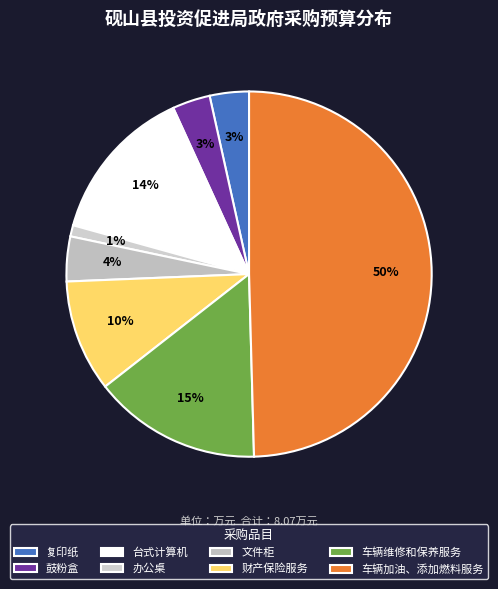

To the nearest percent, what is the combined percentage of 文件柜 and 台式计算机?

18%